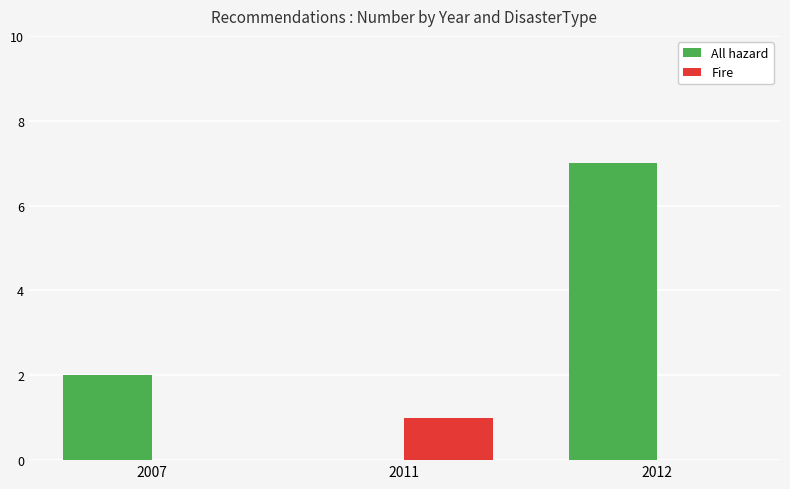

True or false: Fire has a value of 0 at 2012.

True